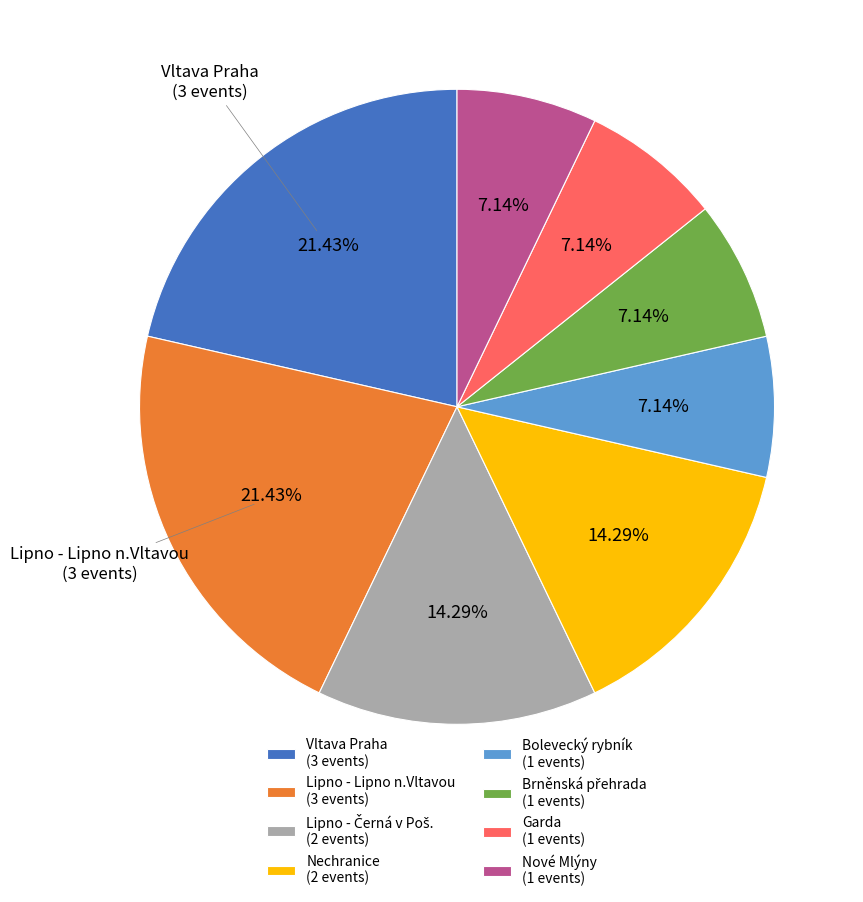

Count the number of slices in the pie.

8